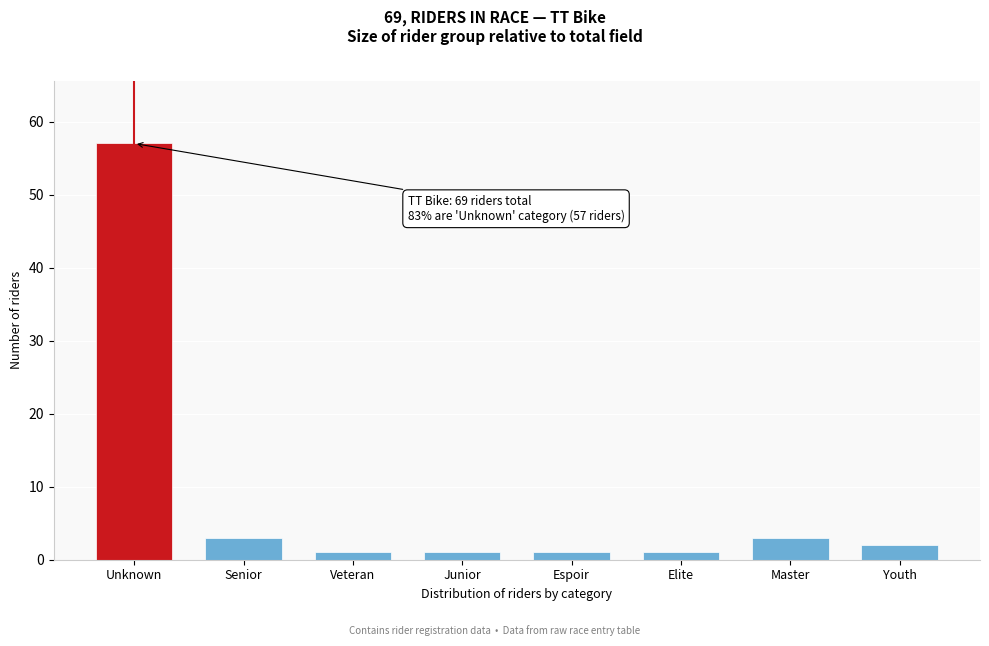

Reading right to left, extract all data points from this chart.

2	3	1	1	1	1	3	57